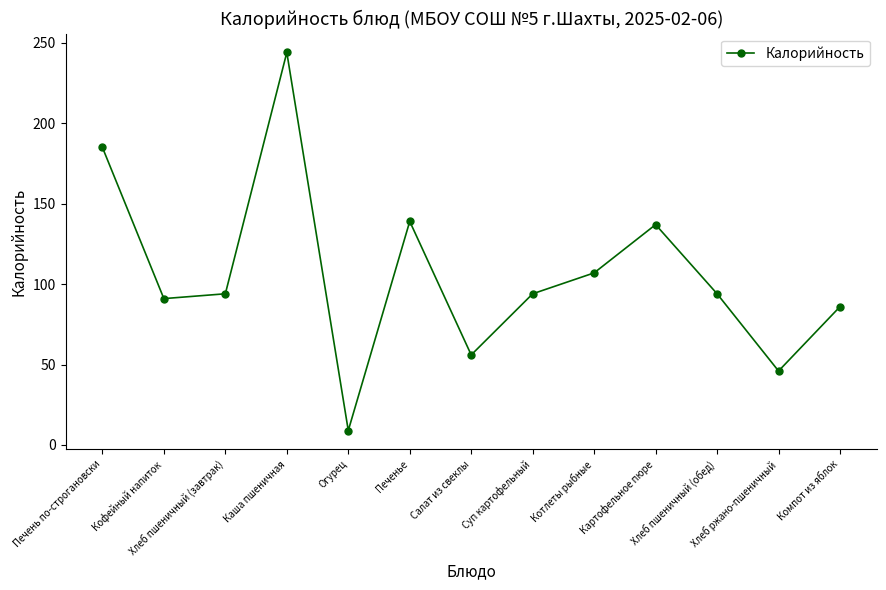

What is the difference between the values at Печень по-строгановски and Хлеб пшеничный (обед)?

91